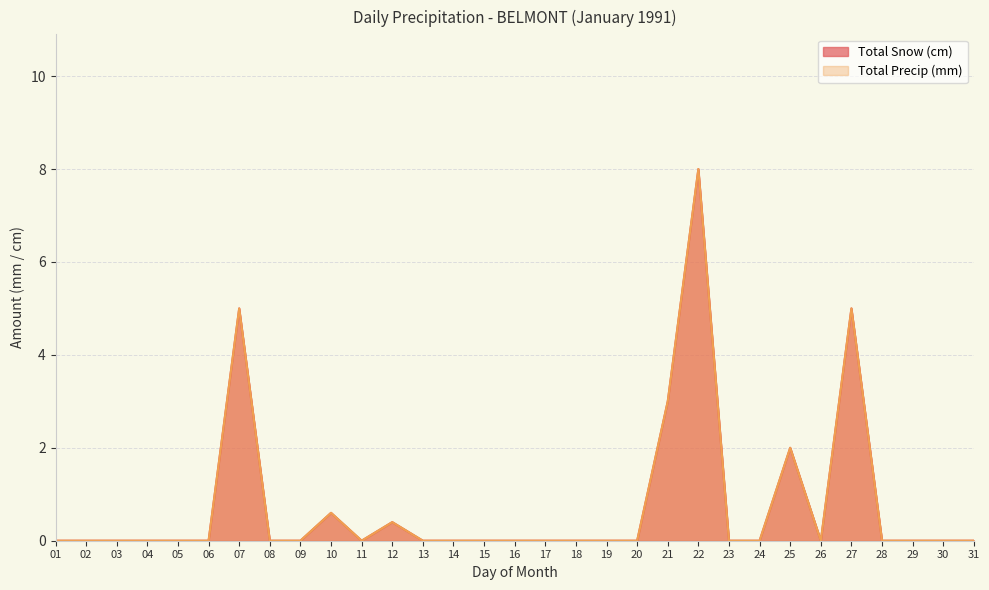

What is the approximate value of Total Snow (cm) at 22?

8.0